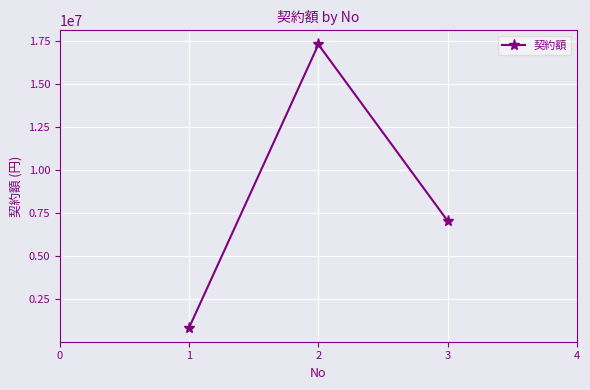

The value at 3 is 7029000. True or false?

True